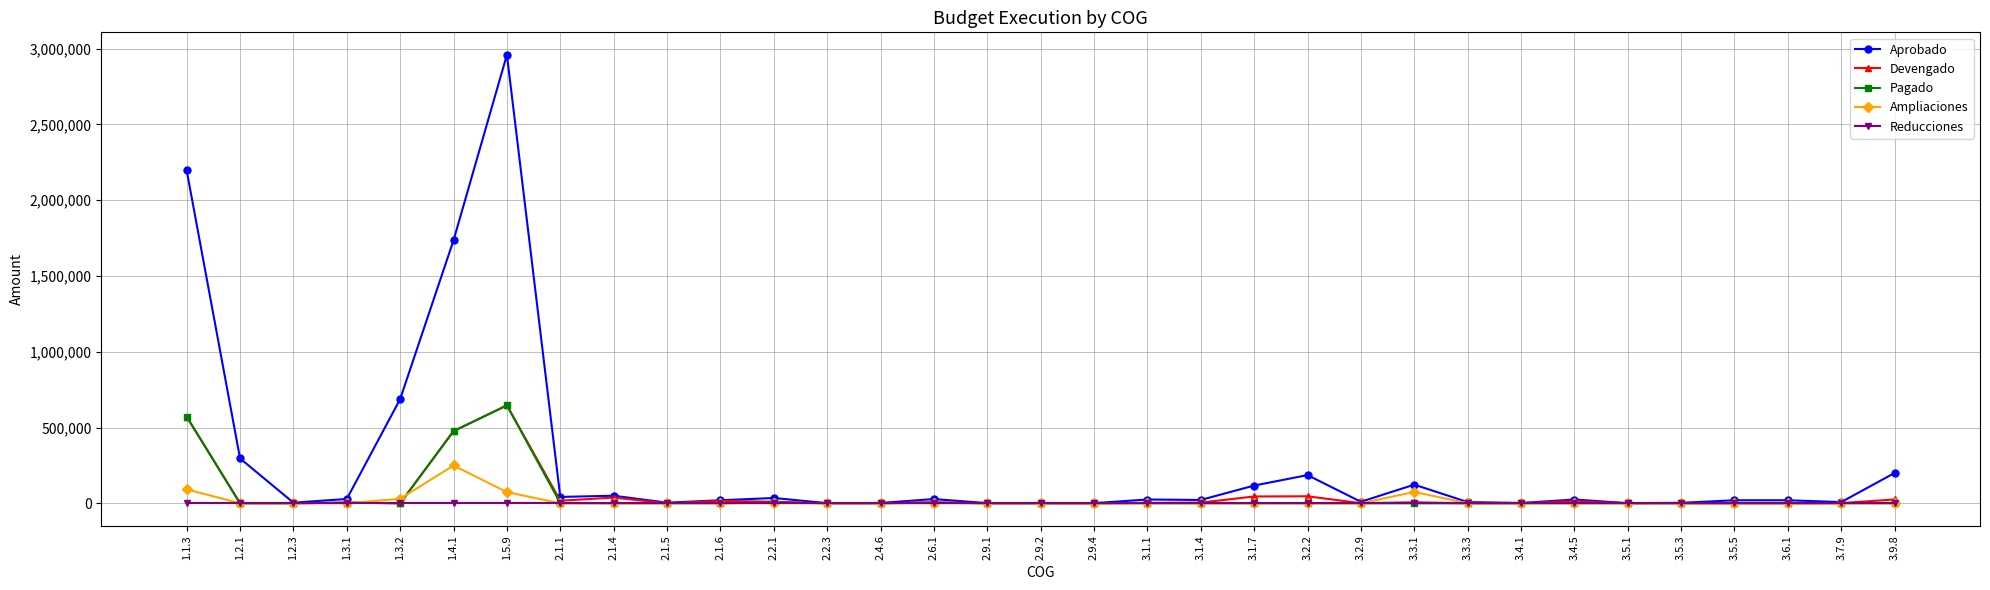

Which series has the widest spread of values?

Aprobado